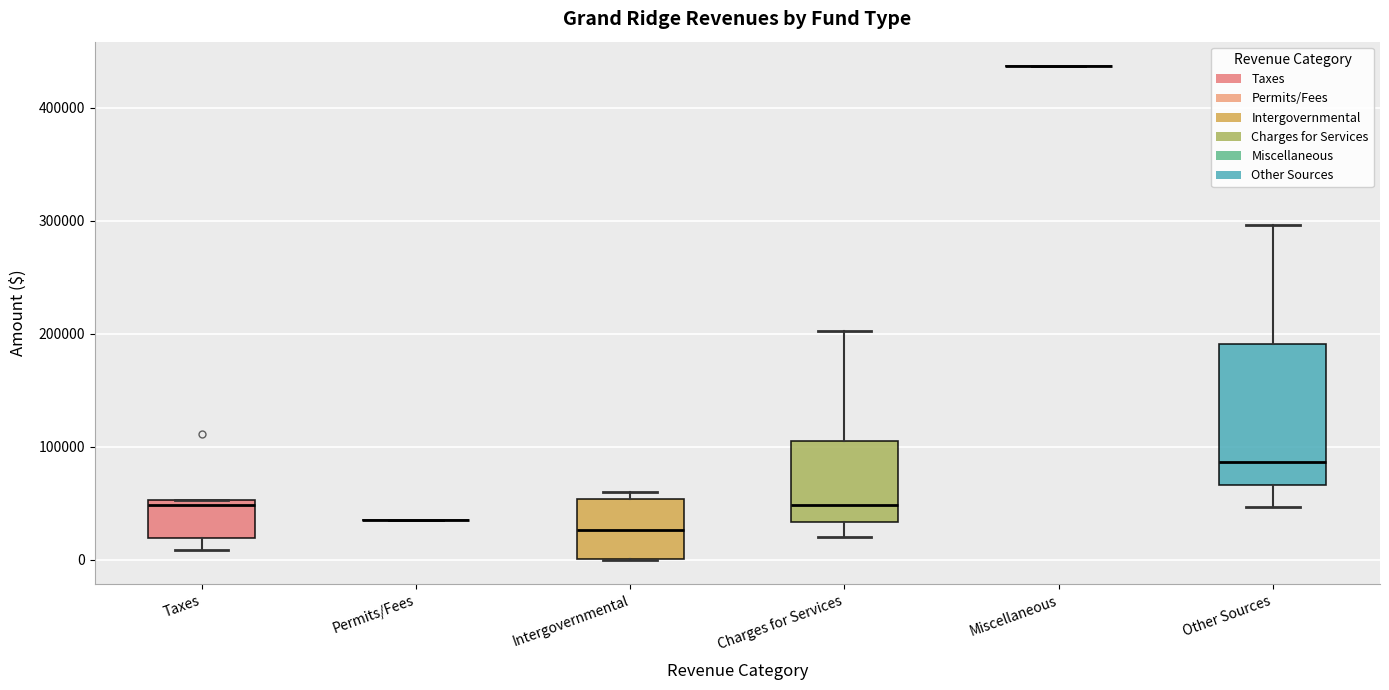

Reading left to right, read every box against the y-axis: the position of its median line, the range the box covers, and the ends of its whiskers. The values are not printed on the chart, so give them approximately, as read against the axis.

Taxes: median 50000 (just below the box's upper edge), box 20000 to 50000, whiskers 10000 to 50000
Permits/Fees: box collapsed to a line at 40000, whiskers 40000 to 40000
Intergovernmental: median 30000, box 0 to 50000, whiskers 0 to 60000
Charges for Services: median 50000, box 30000 to 110000, whiskers 20000 to 200000
Miscellaneous: box collapsed to a line at 440000, whiskers 440000 to 440000
Other Sources: median 90000, box 70000 to 190000, whiskers 50000 to 300000